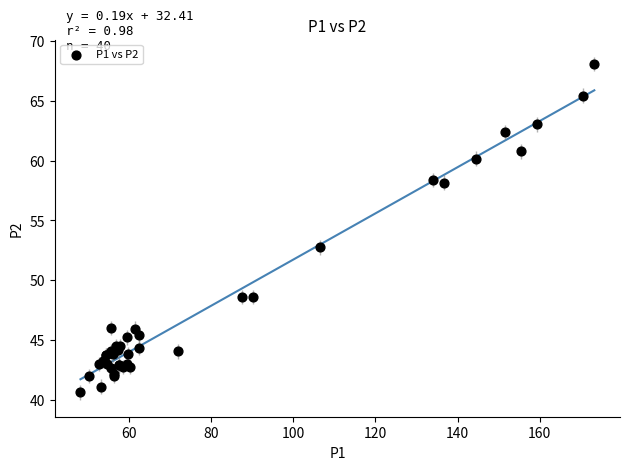

What Y value in the scatter plot is closest to 54?

52.8